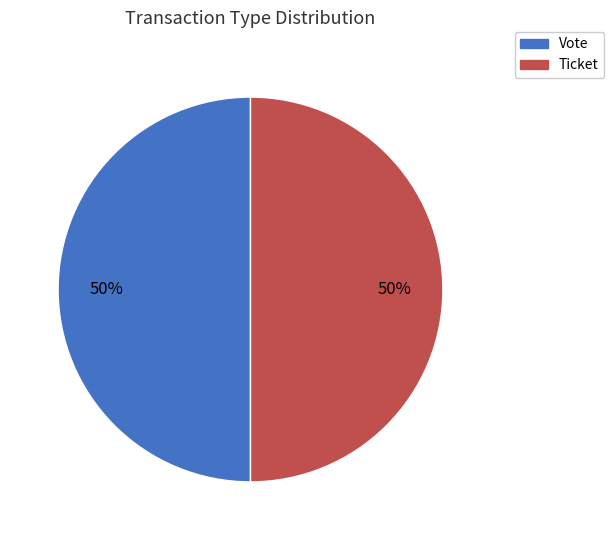

Approximately how many times larger is the value at Ticket compared to Vote?

1.0